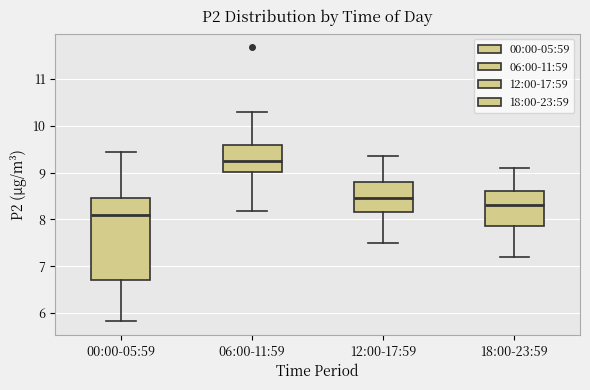

Where does the median line of the box for 12:00-17:59 sit on the y-axis? The values are not printed on the chart, so give them approximately, as read against the axis.

8.5